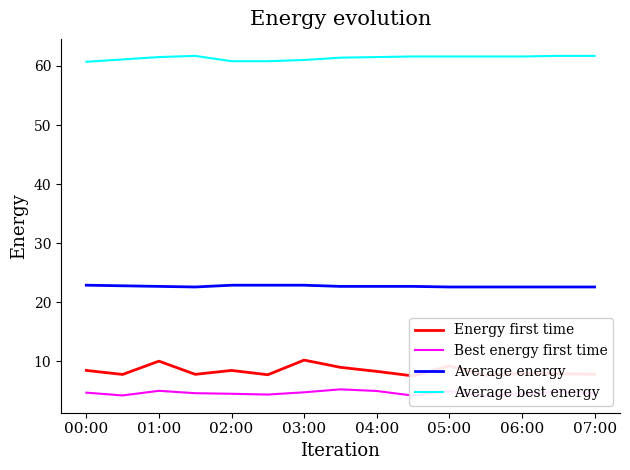

What is the lowest value of the Average best energy series?

60.7